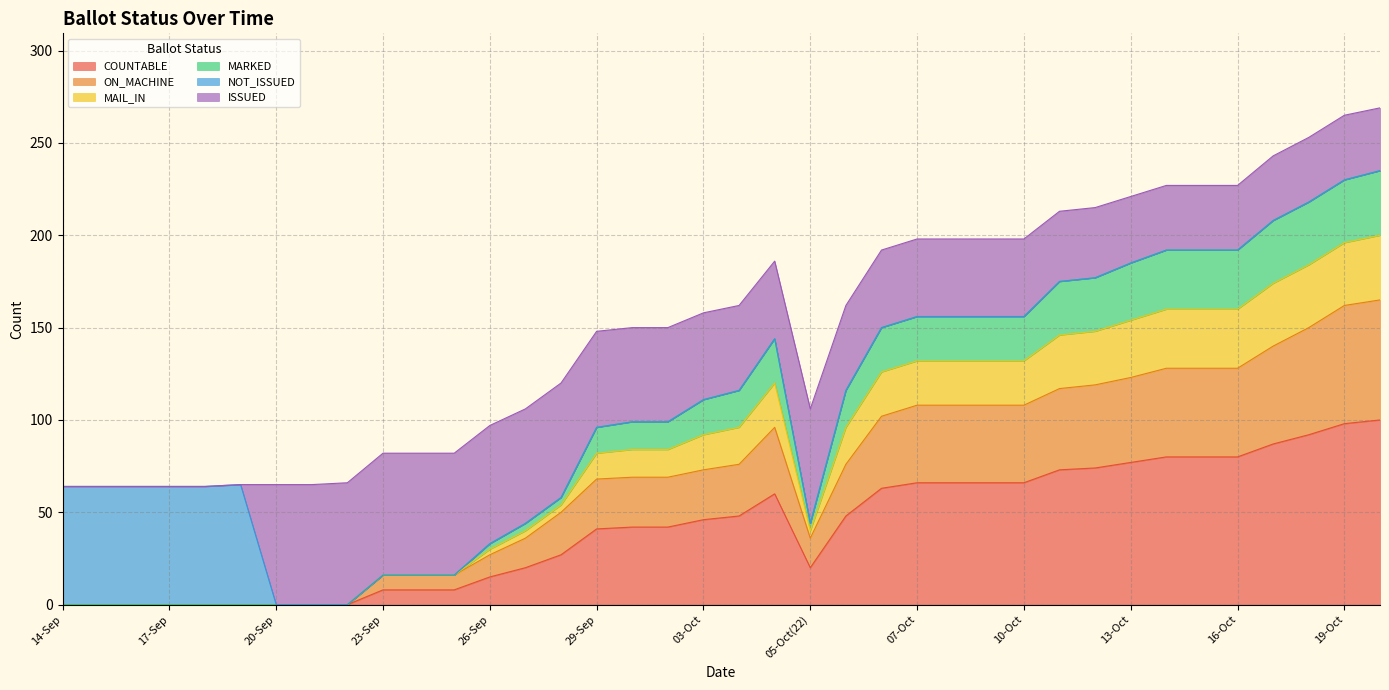

True or false: MARKED and COUNTABLE intersect in this chart.

False